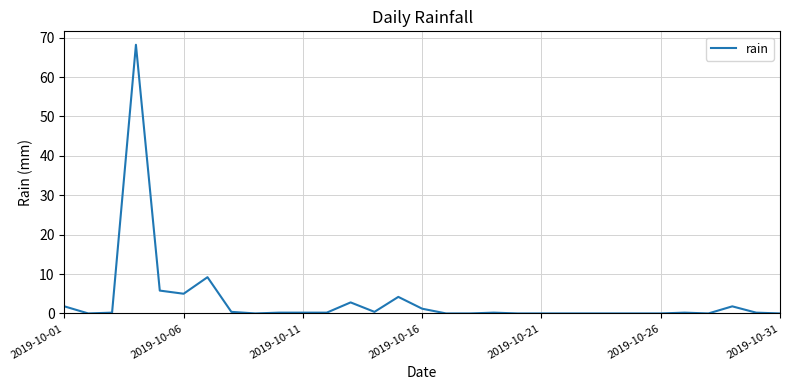

What is the greatest value displayed?

68.2